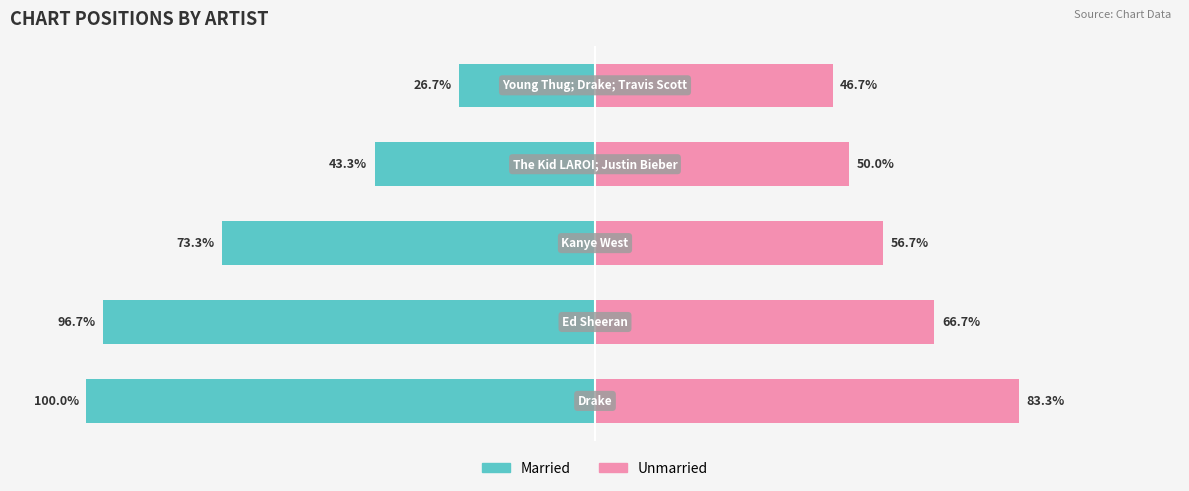

How many data points in Unmarried are above 56?

3